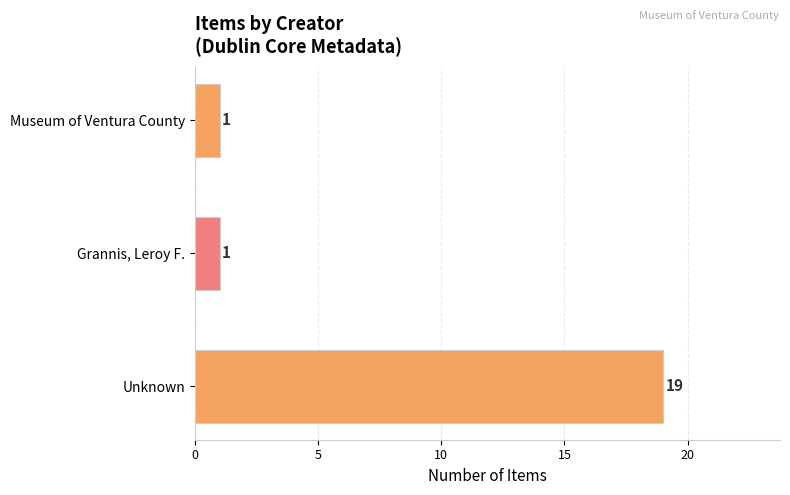

Reading bottom to top, what are all the values shown in this chart?

Unknown=19	Grannis, Leroy F.=1	Museum of Ventura County=1